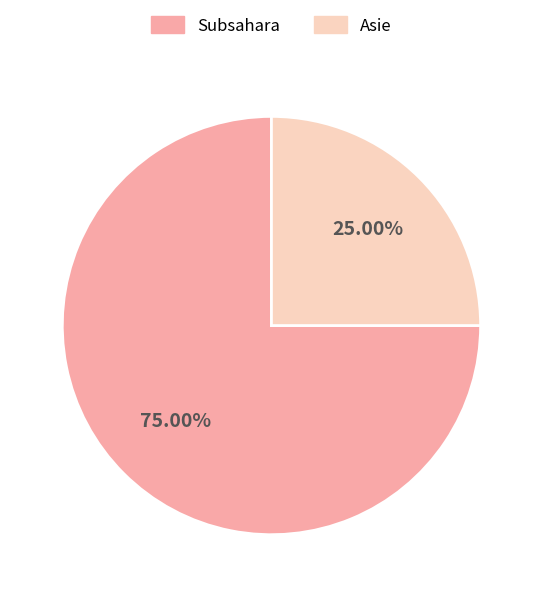

Is there a majority slice in this chart?

Yes